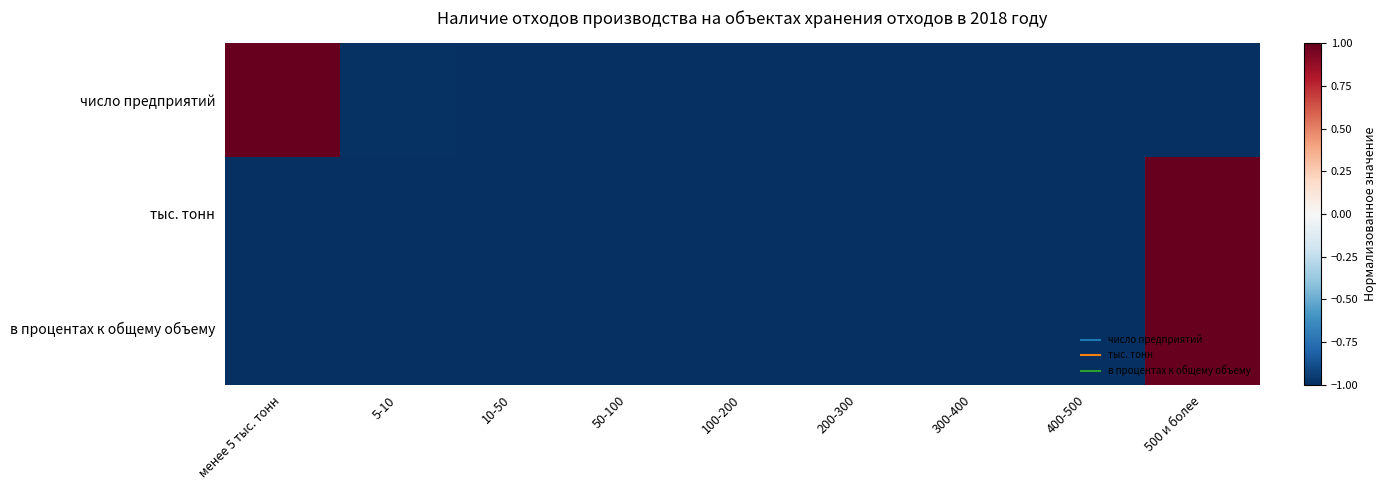

What is the maximum value shown in the chart?

1.0